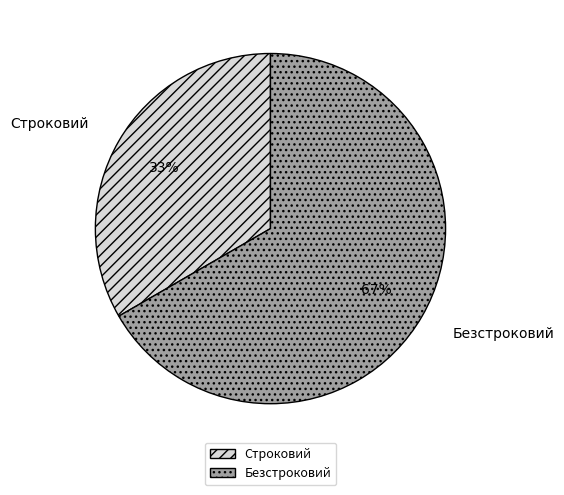

To the nearest percent, what percentage of the pie is Безстроковий?

67%